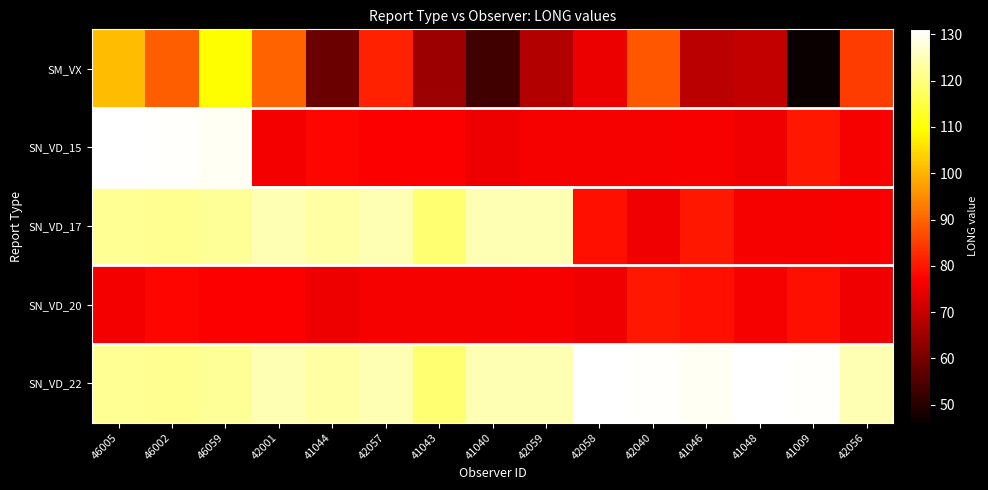

List the series in order of their peak value, lowest first.

SN_VD_20, SM_VX, SN_VD_17, SN_VD_15, SN_VD_22